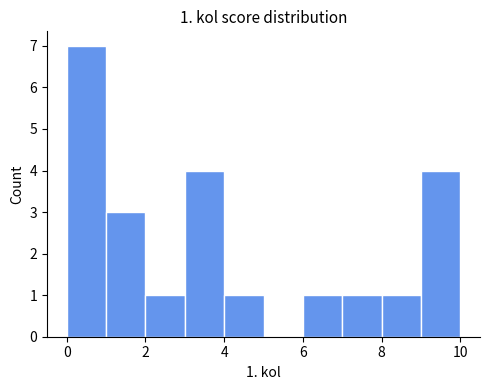

Over which range of the x-axis is the bar tallest?

0 to 1